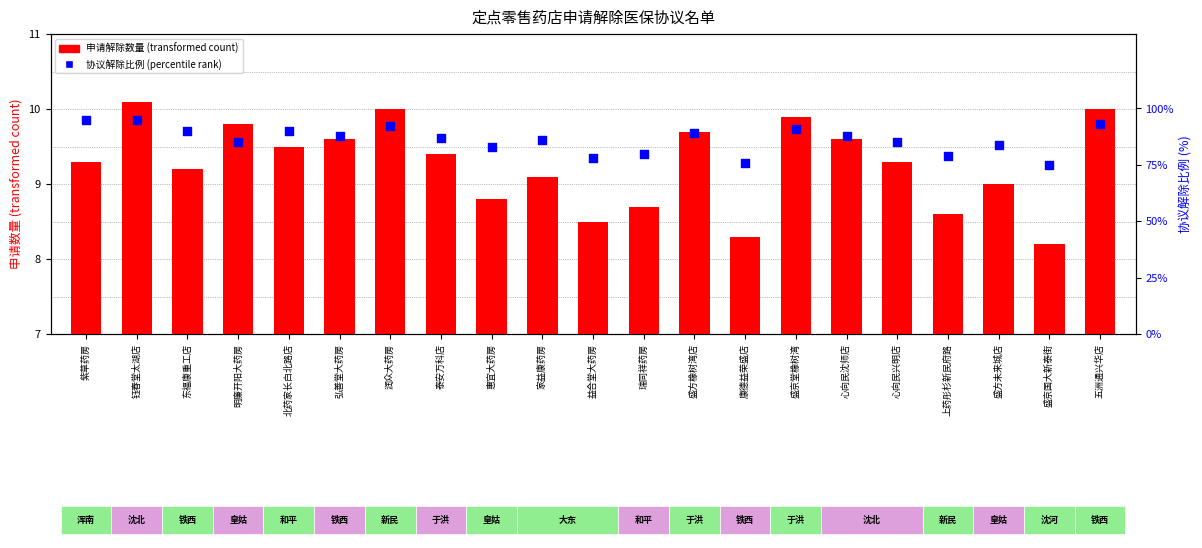

Is the value of 申请解除数量 (transformed count) at 益合堂大药房 greater than the value of 协议解除比例 (percentile rank) at 心向民兴明店?

No